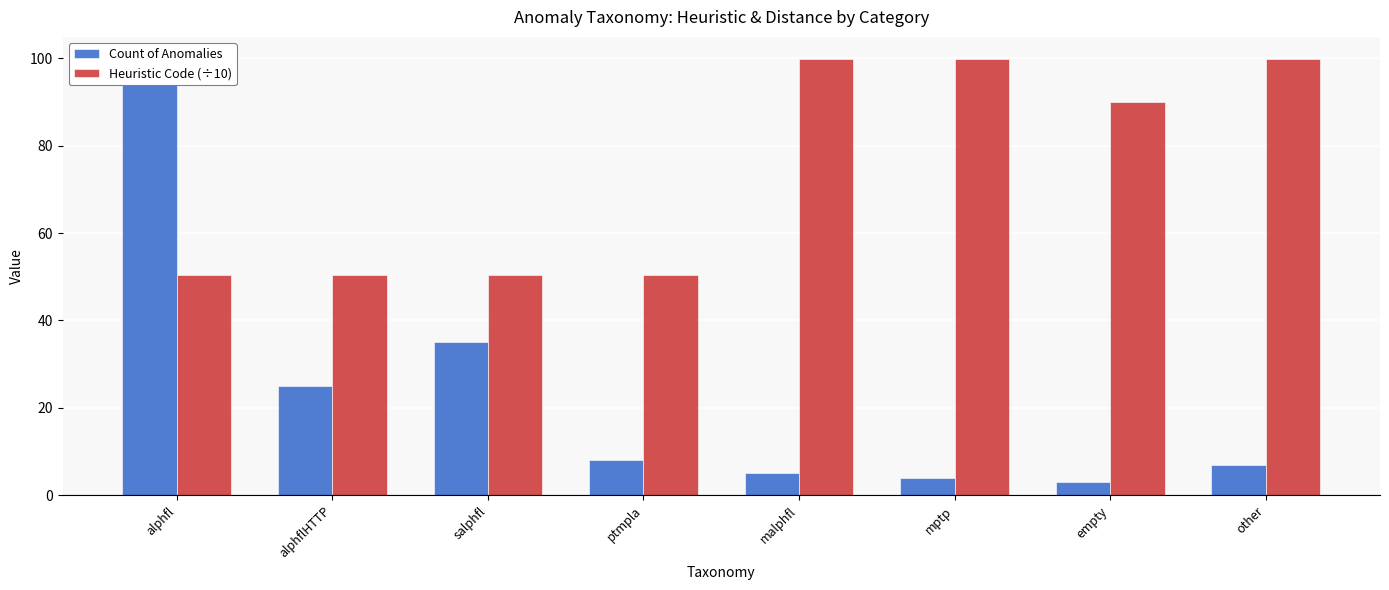

What is the label of the 2nd bar from the left?

alphflHTTP